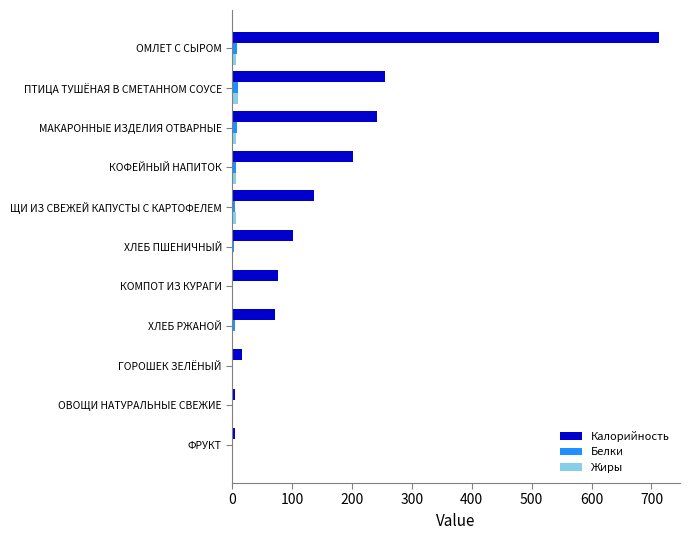

At which category is the sum across all series the highest?

ОМЛЕТ С СЫРОМ